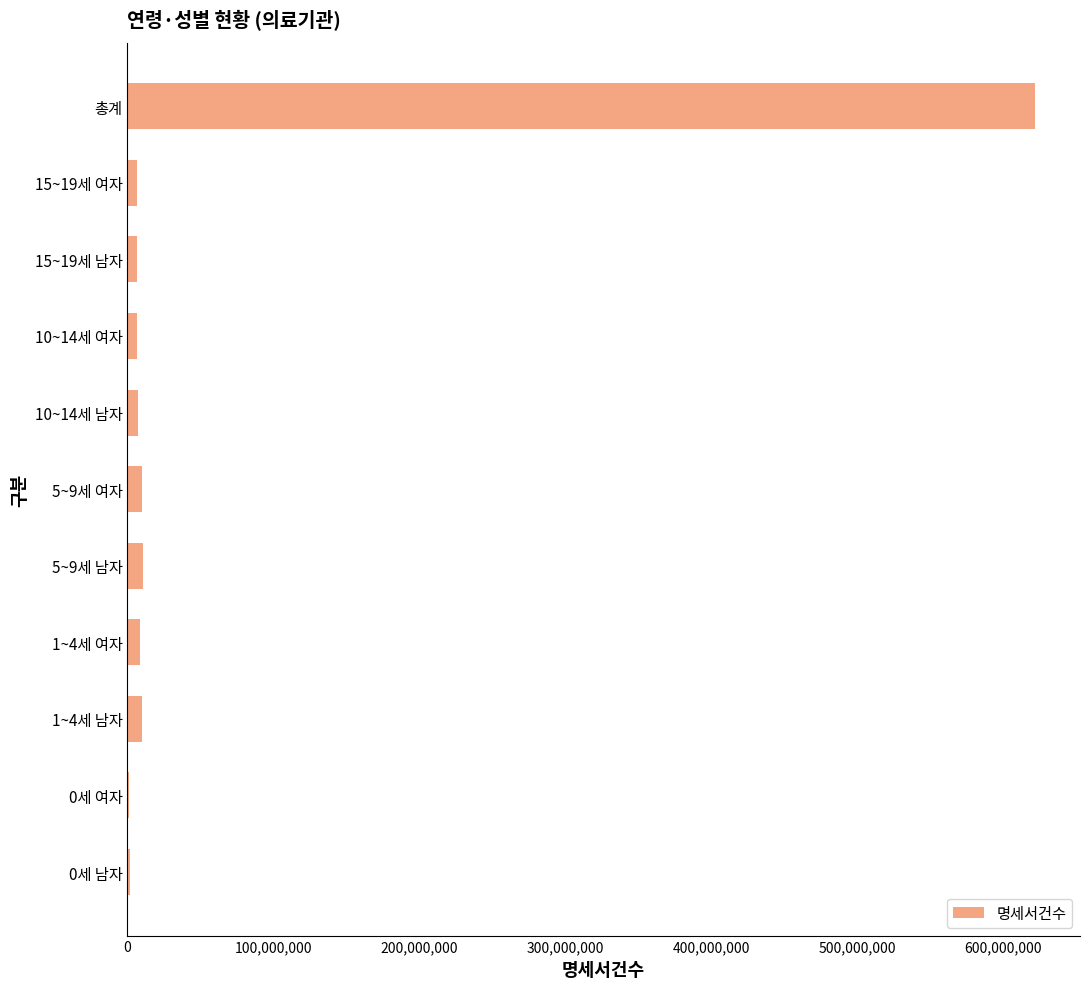

Which label corresponds to the largest value in the chart?

총계